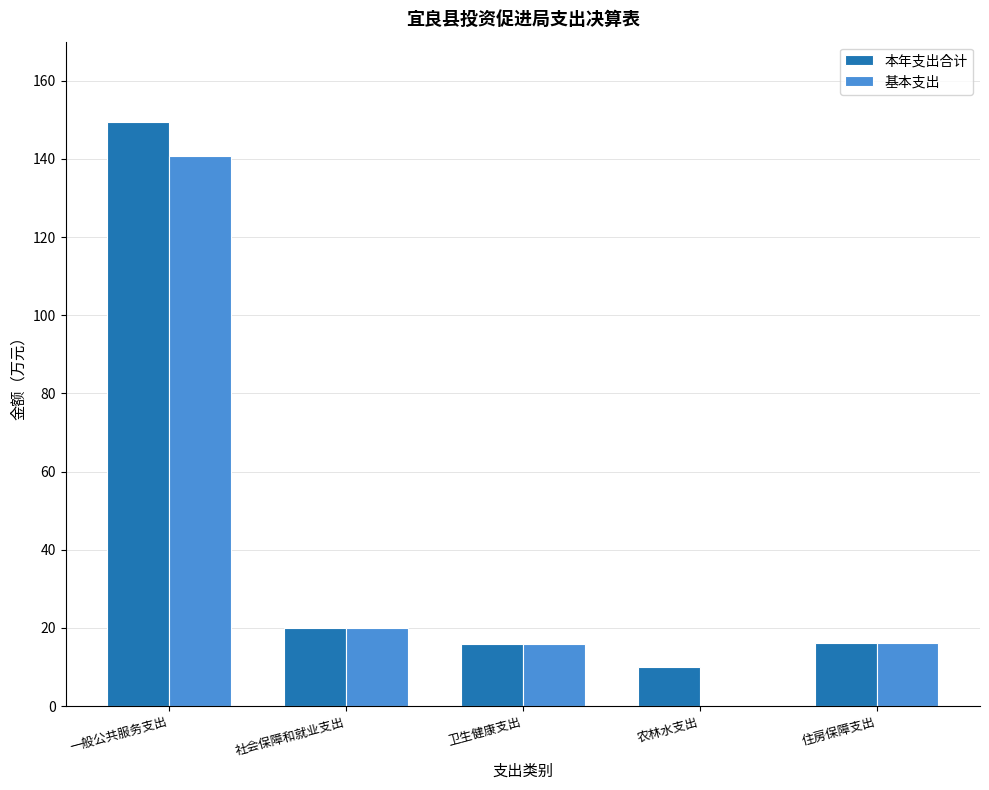

At which label is 基本支出 closest to 70?

社会保障和就业支出